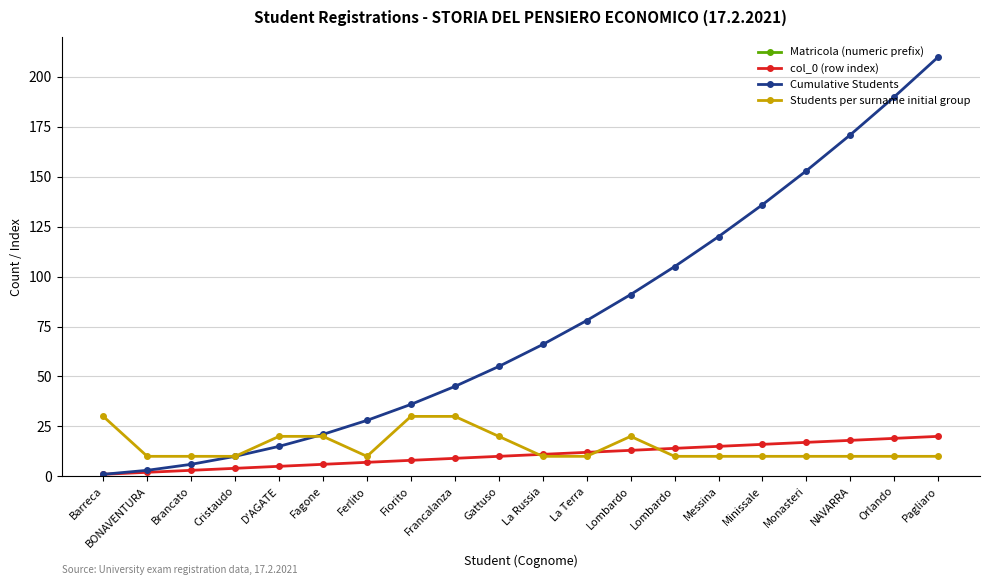

True or false: col_0 (row index) and Students per surname initial group intersect in this chart.

True